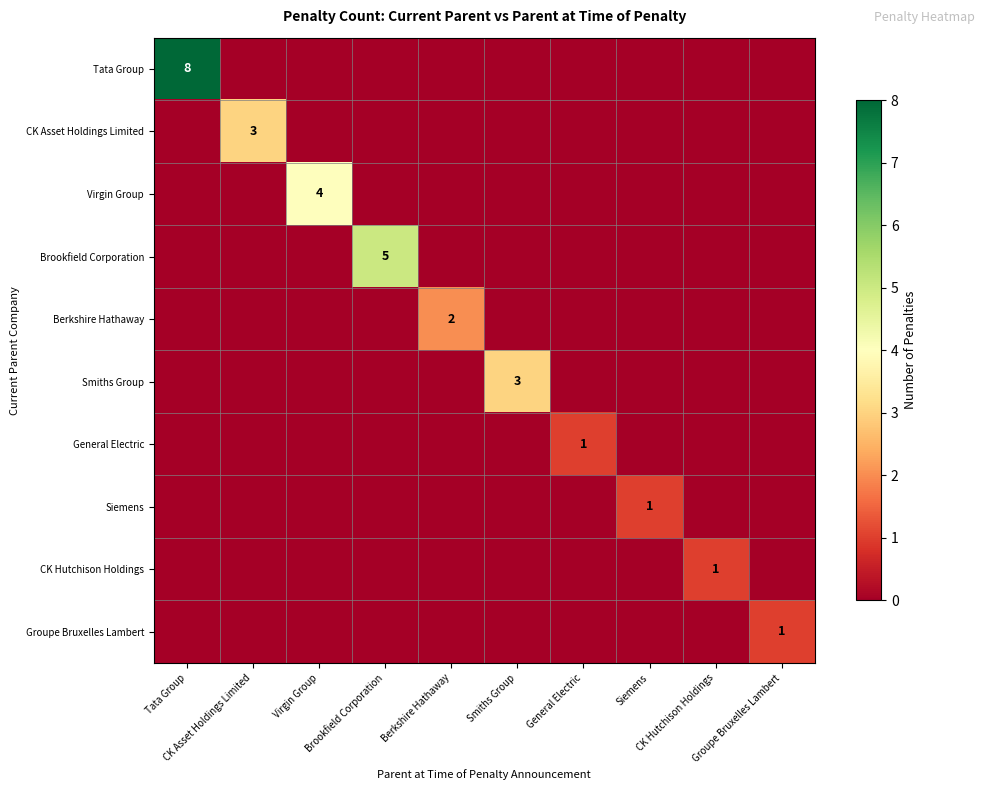

What is the sum of all Tata Group values?

8